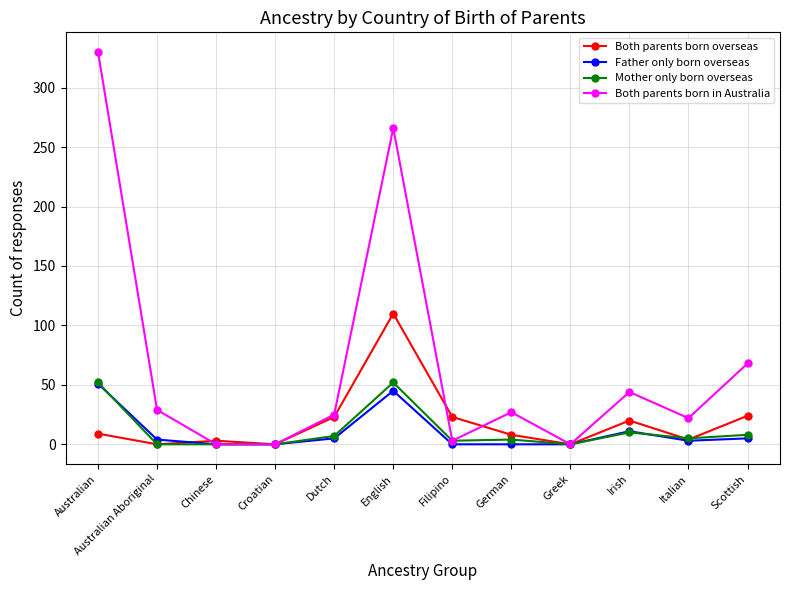

True or false: Both parents born in Australia has a value of 24 at Irish.

False